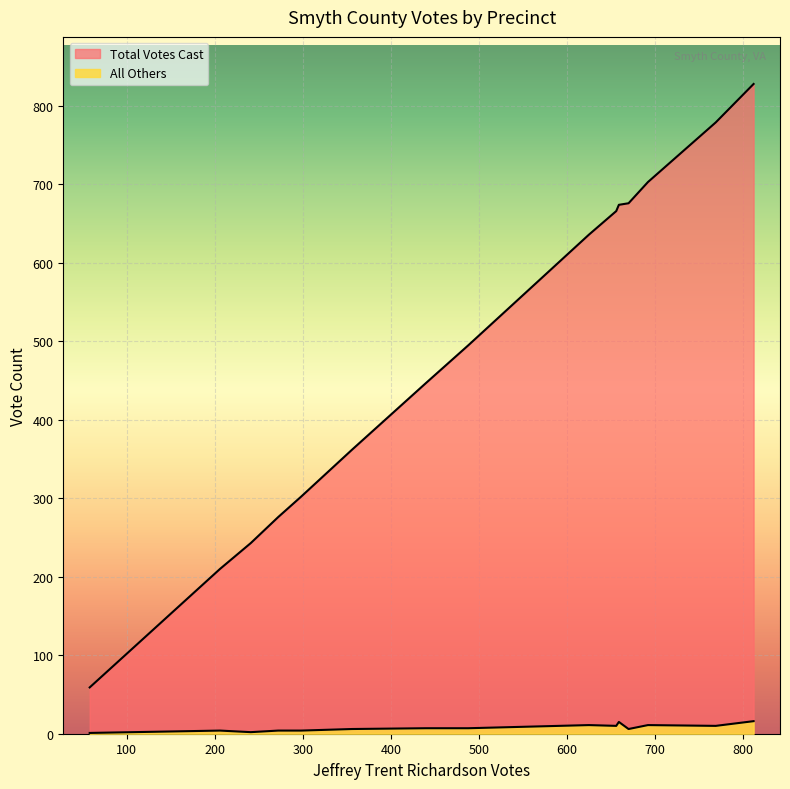

Which series changed the most between 502 - Wassona and 601 - Royal Oak East?

Total Votes Cast